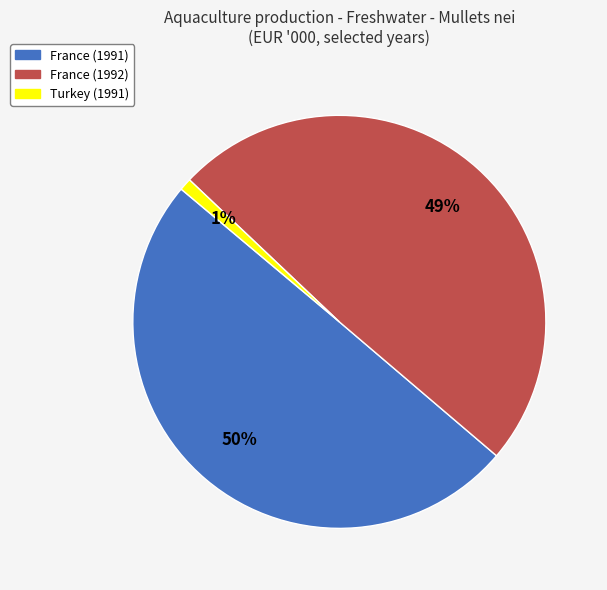

Does France (1992) account for over 50% of the chart?

No